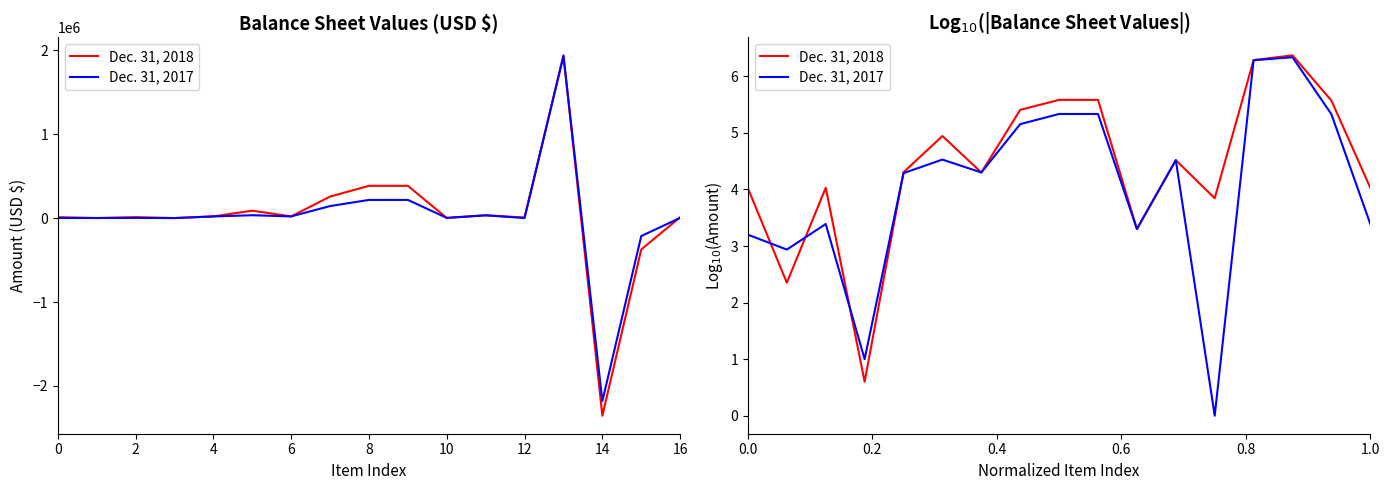

At 16, list the series in order from smallest to largest.

Dec. 31, 2017, Dec. 31, 2018